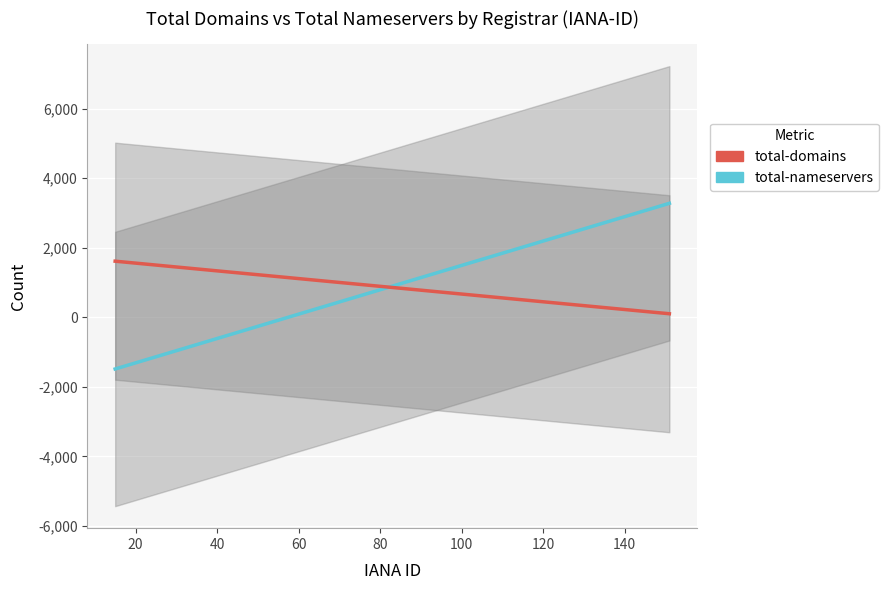

How many lines are shown in the chart?

2